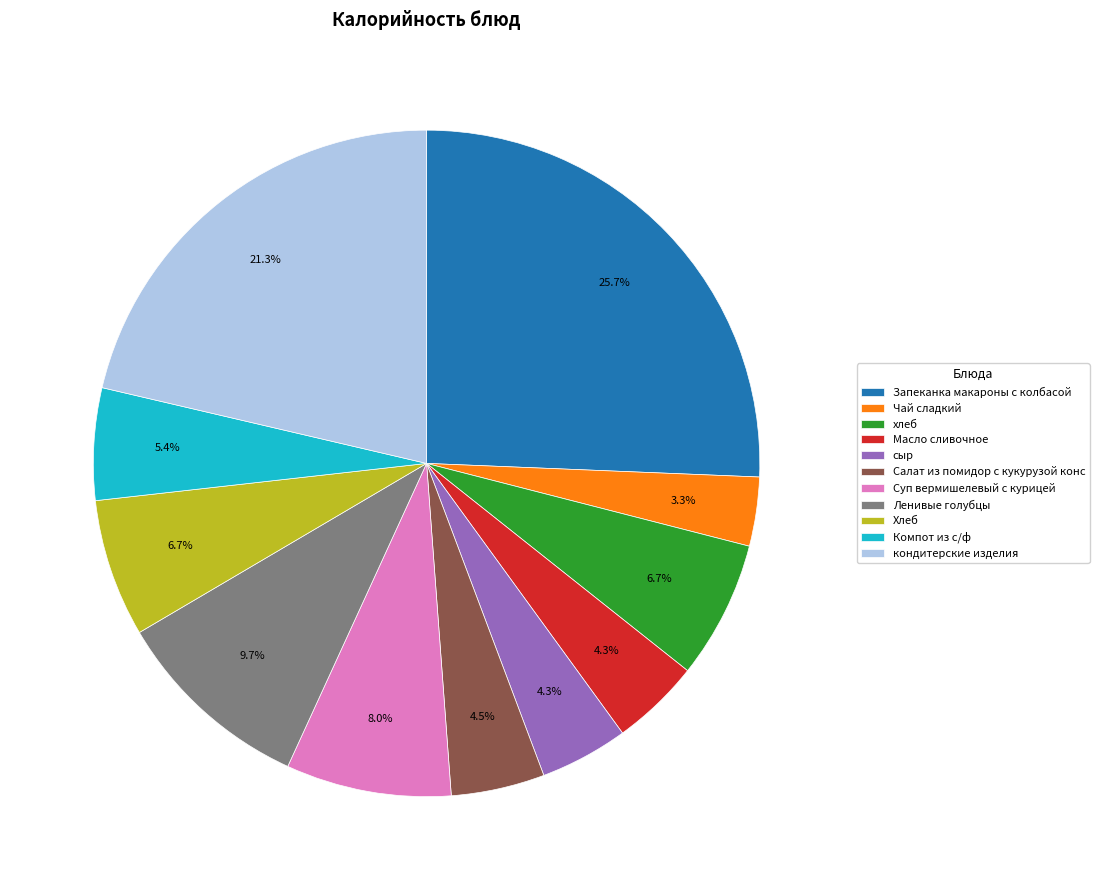

True or false: сыр accounts for 4% of the total.

True